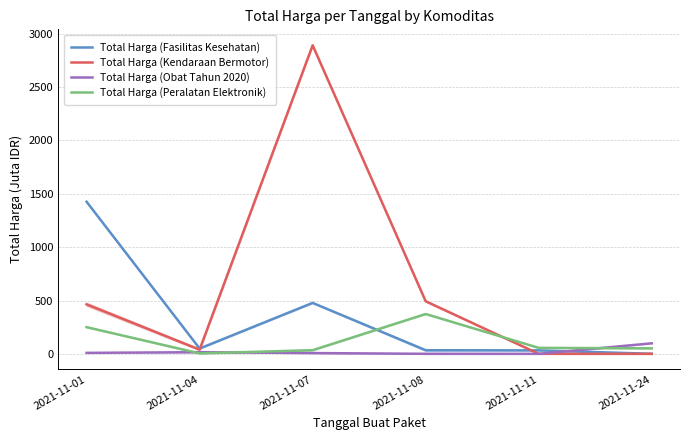

At which category does Total Harga (Obat Tahun 2020) reach its first local valley?

2021-11-11